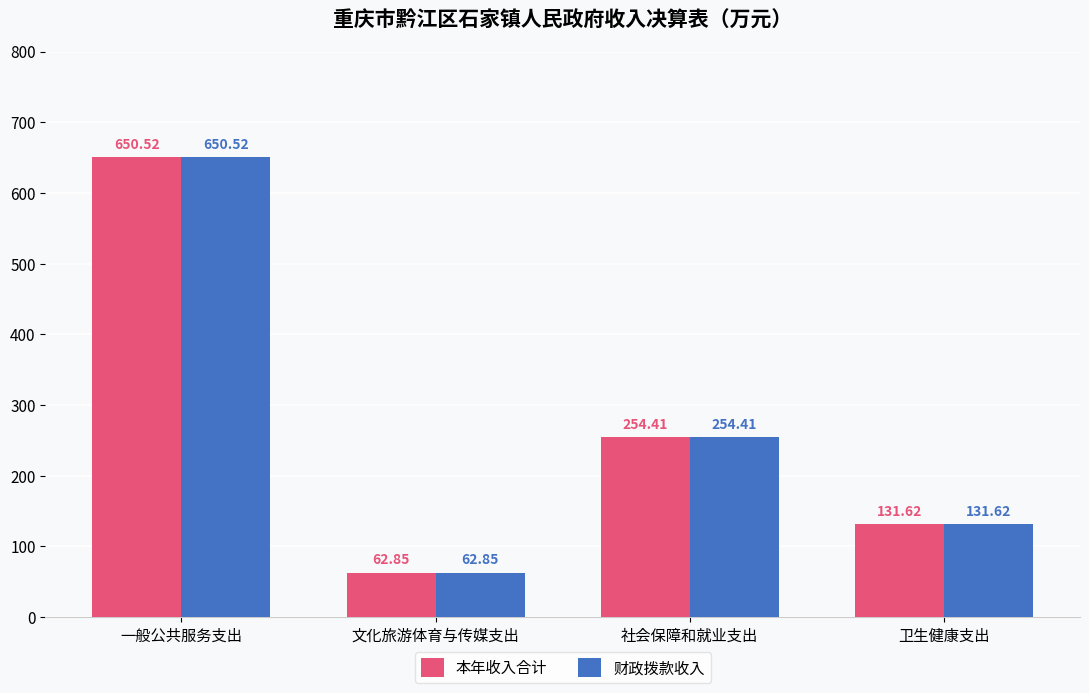

At which label is 财政拨款收入 closest to 356?

社会保障和就业支出